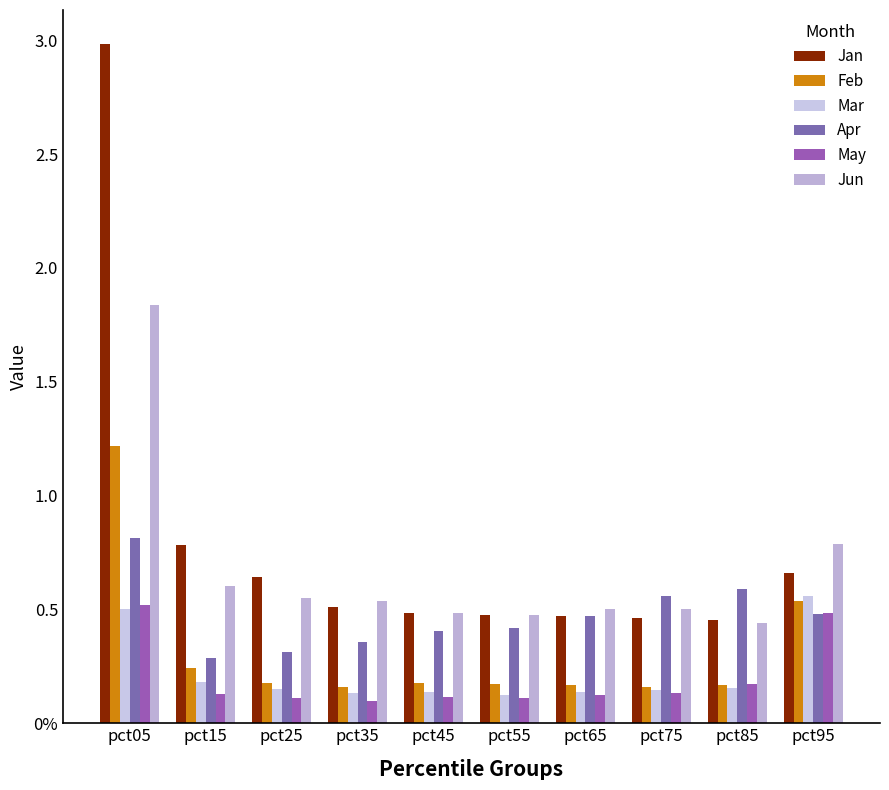

What is the difference between the second highest and minimum values in the May series?

0.4